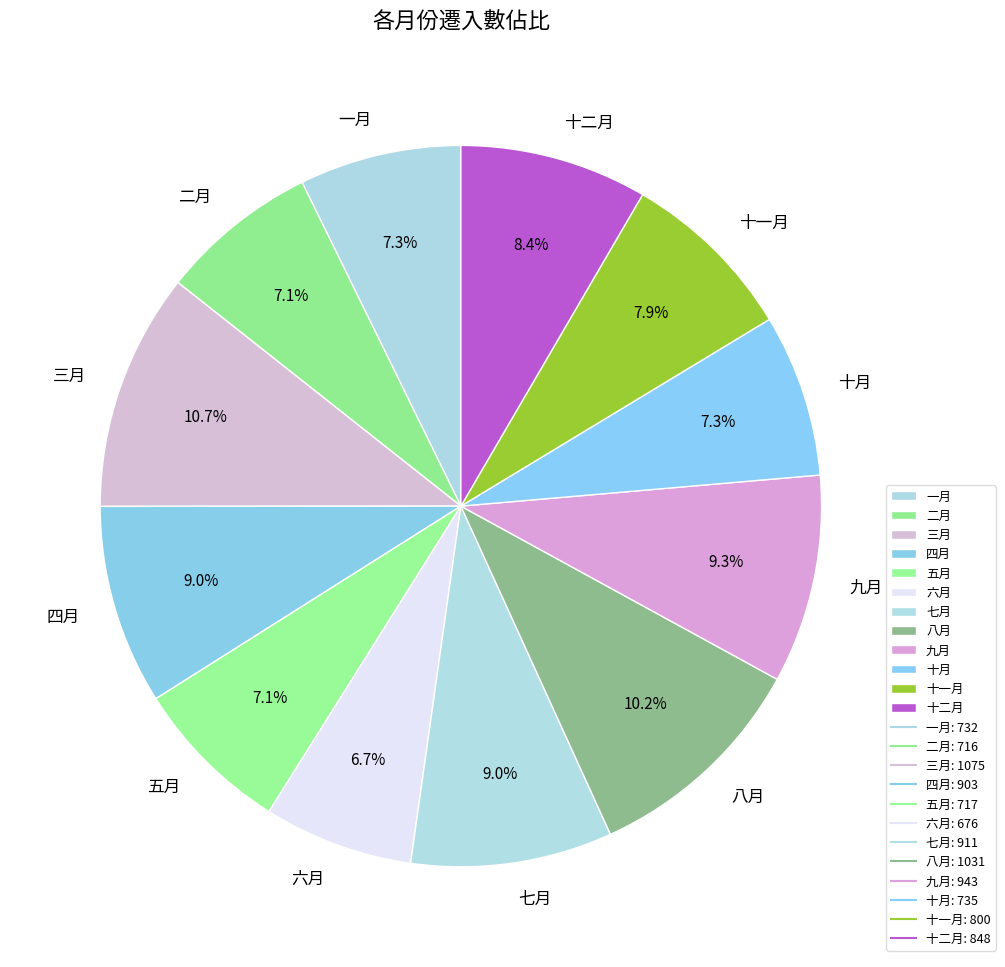

Count the number of slices in the pie.

12